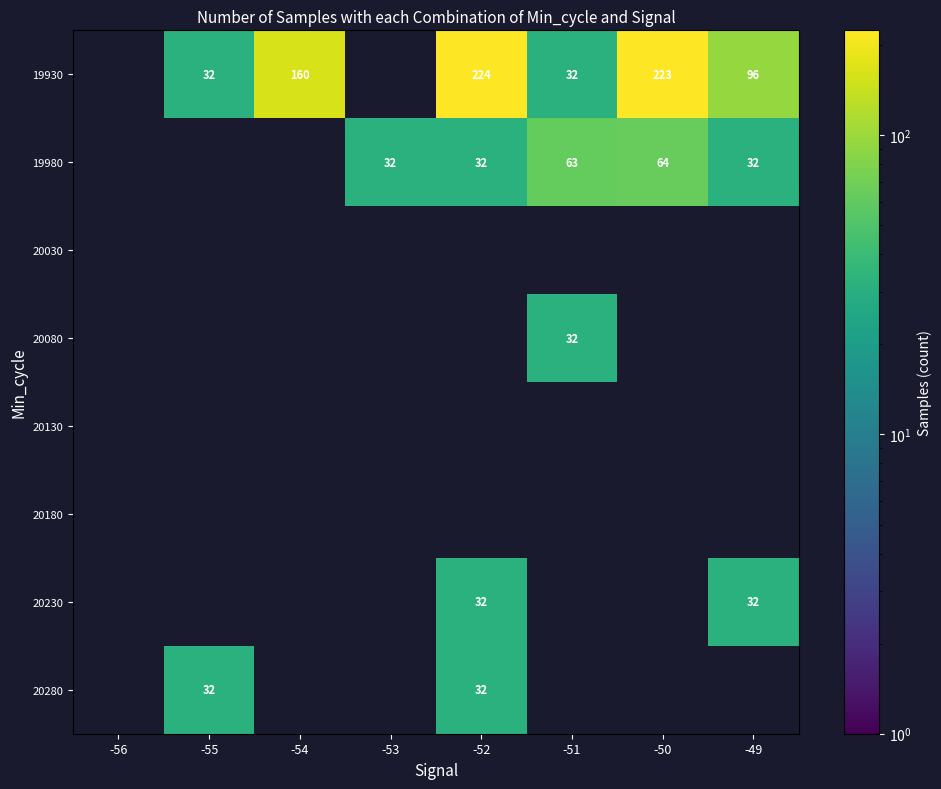

Is the value of 20080 at -53 greater than the value of 19930 at -53?

No